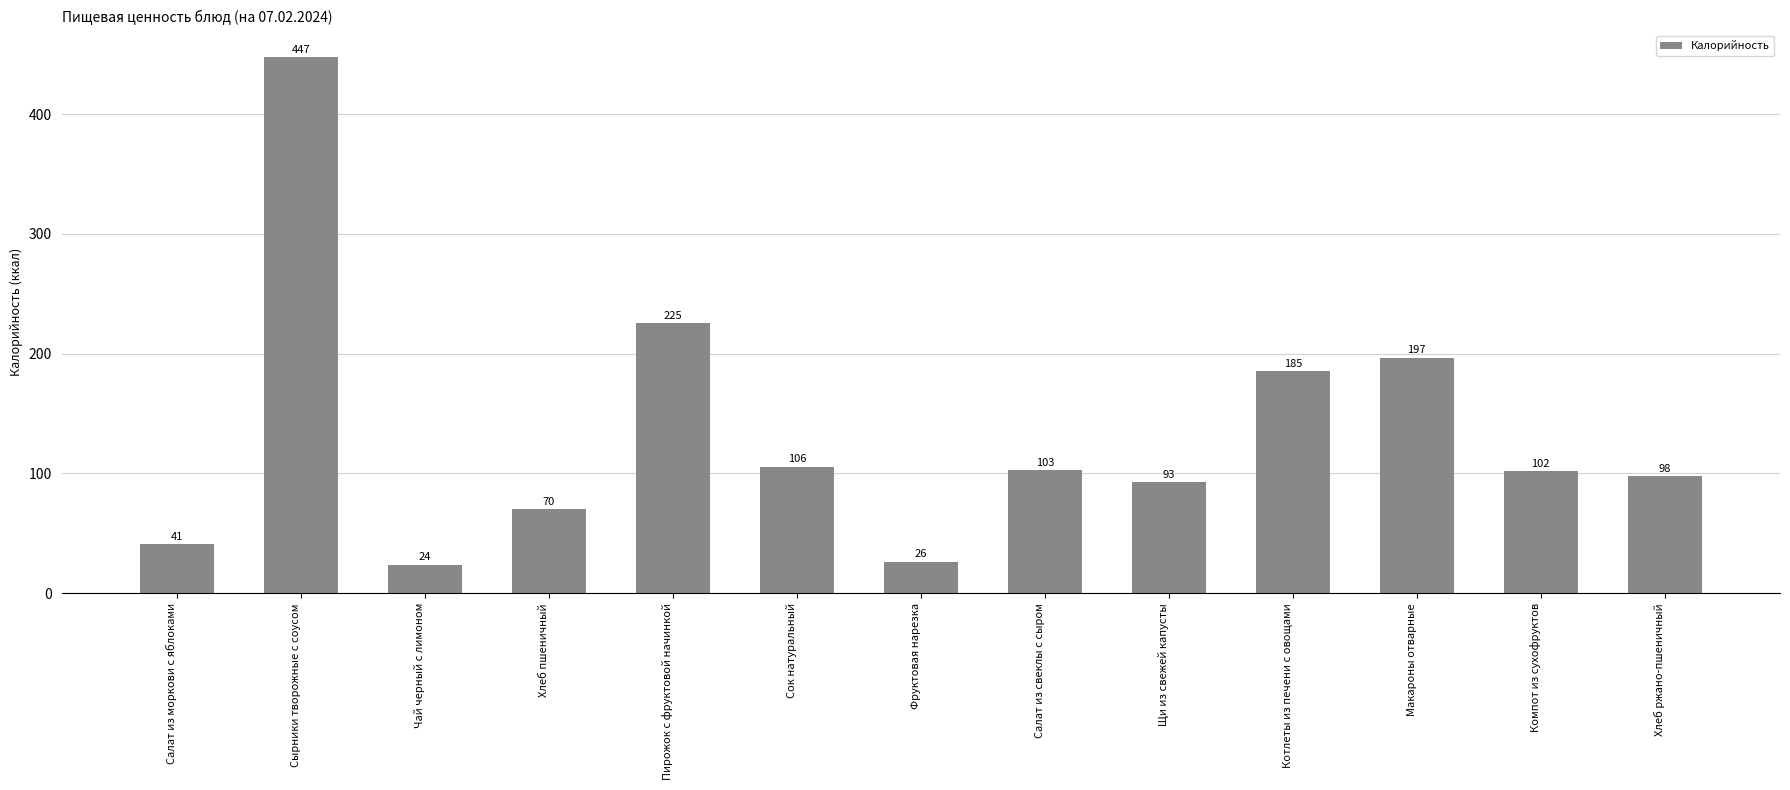

The value at Сырники творожные с соусом is 613.1. True or false?

False